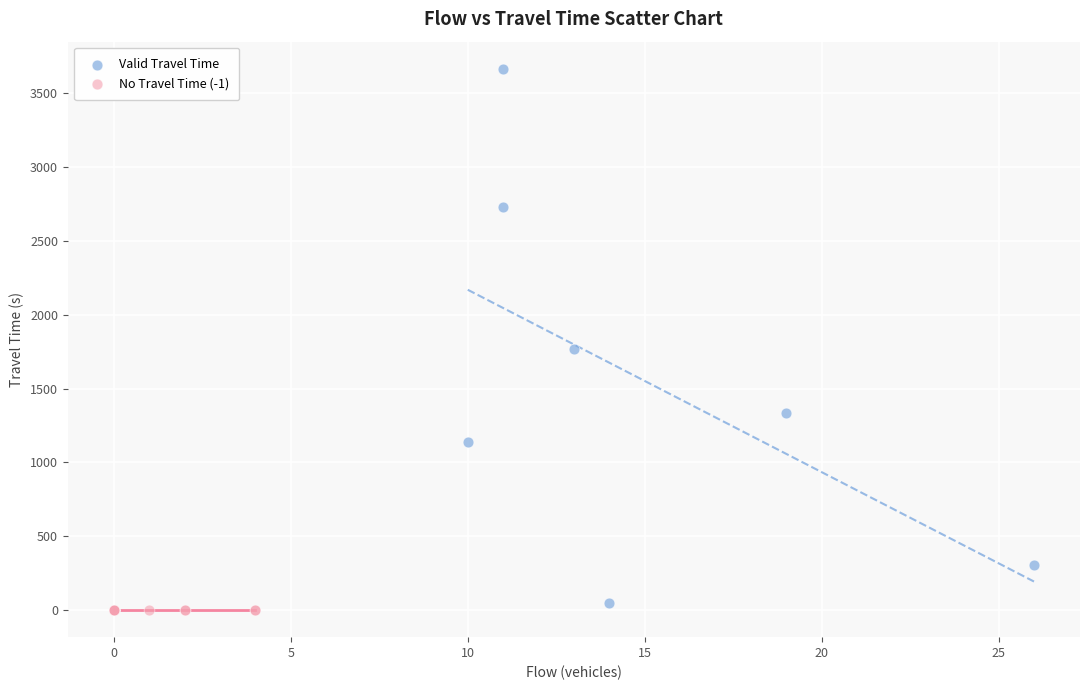

Which series contains the lowest Y value?

No Travel Time (-1)